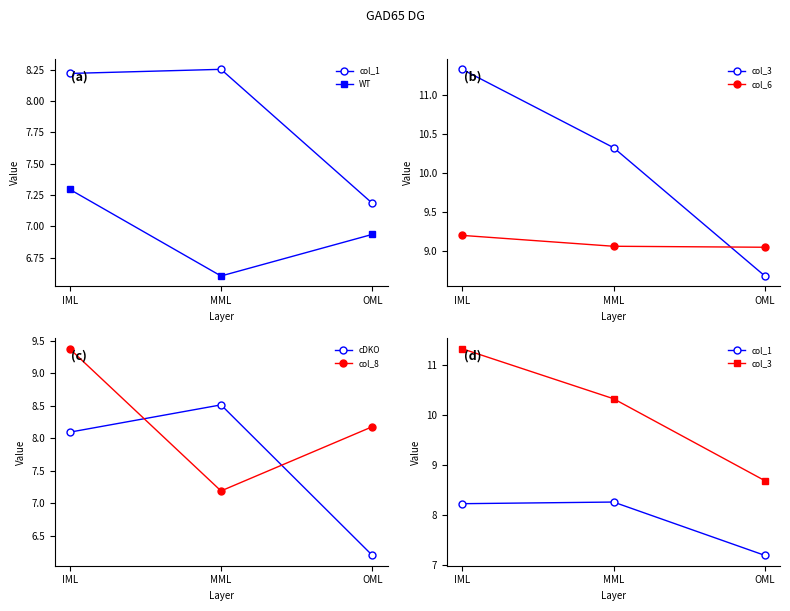

What is the sum of the col_3 values at OML and IML?

20.0